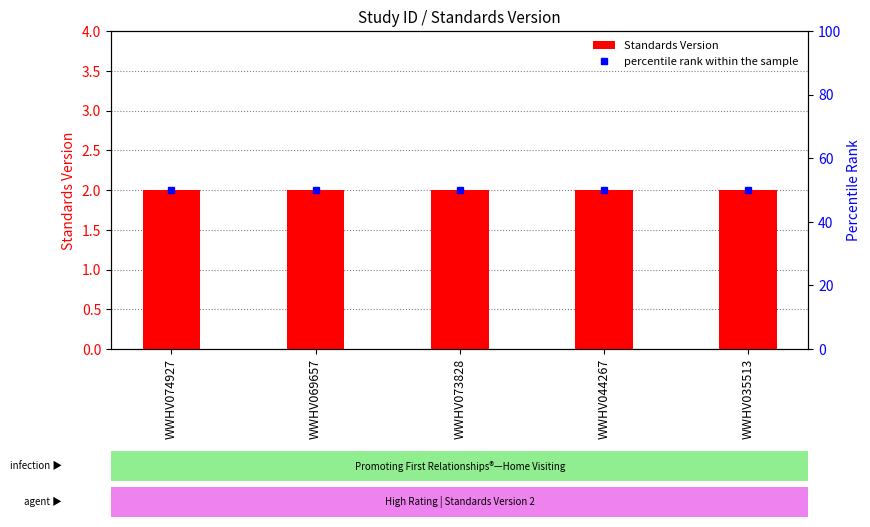

Count the number of categories in the chart.

5